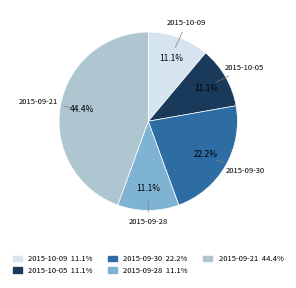

Is there a majority slice in this chart?

No